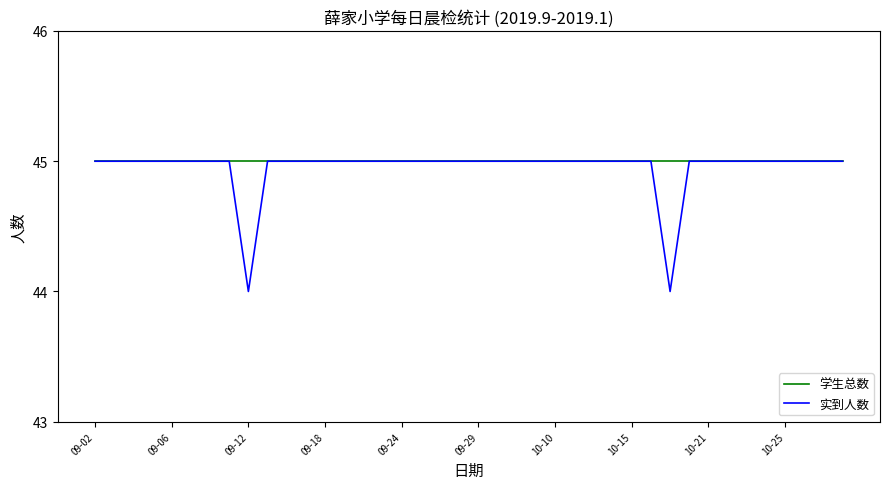

Which series has the widest spread of values?

实到人数